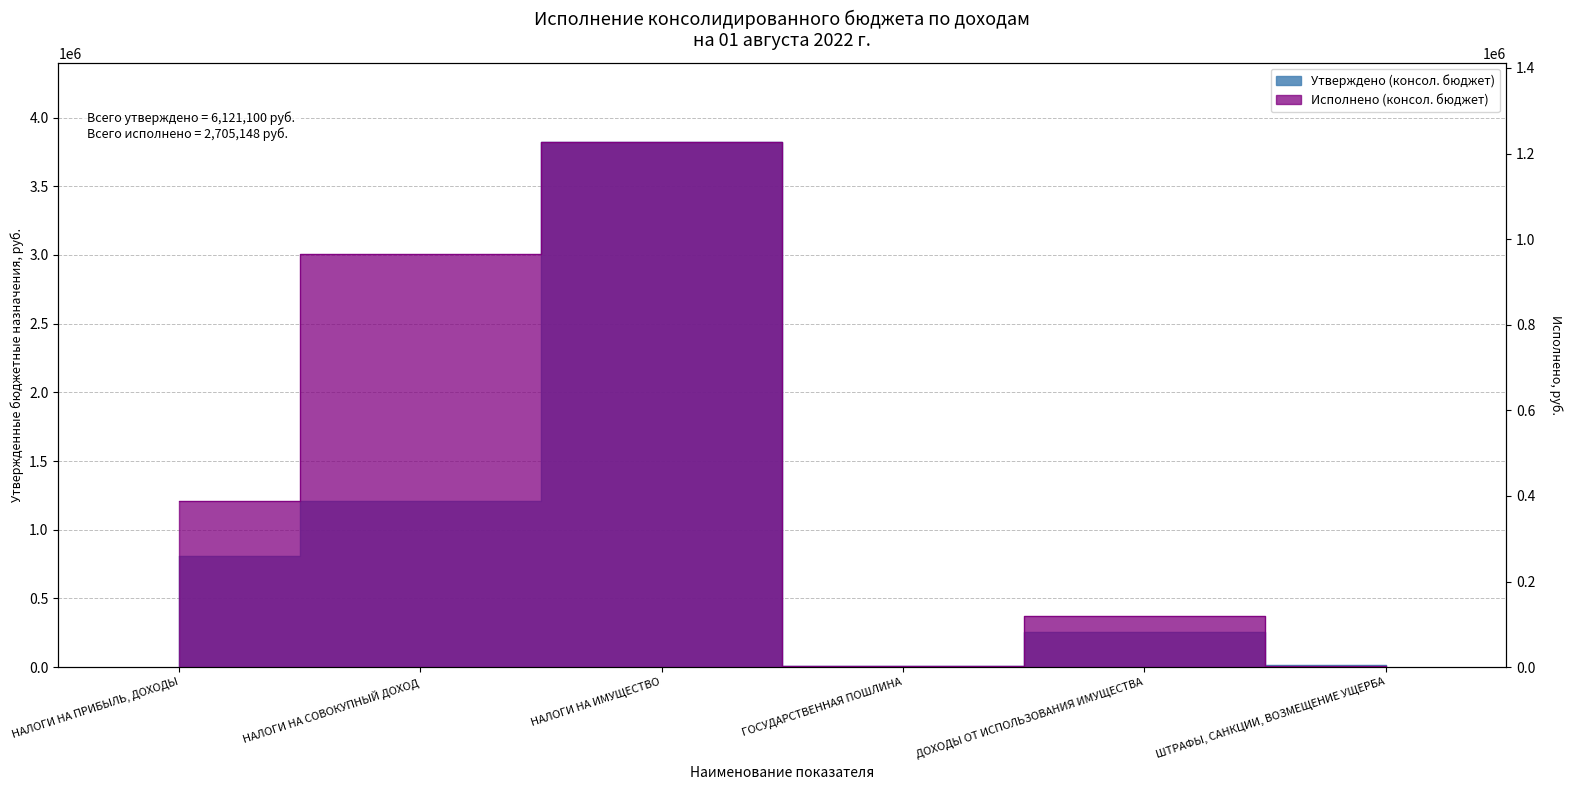

At which category does Утверждено (консол. бюджет) reach its first local peak?

НАЛОГИ НА ИМУЩЕСТВО